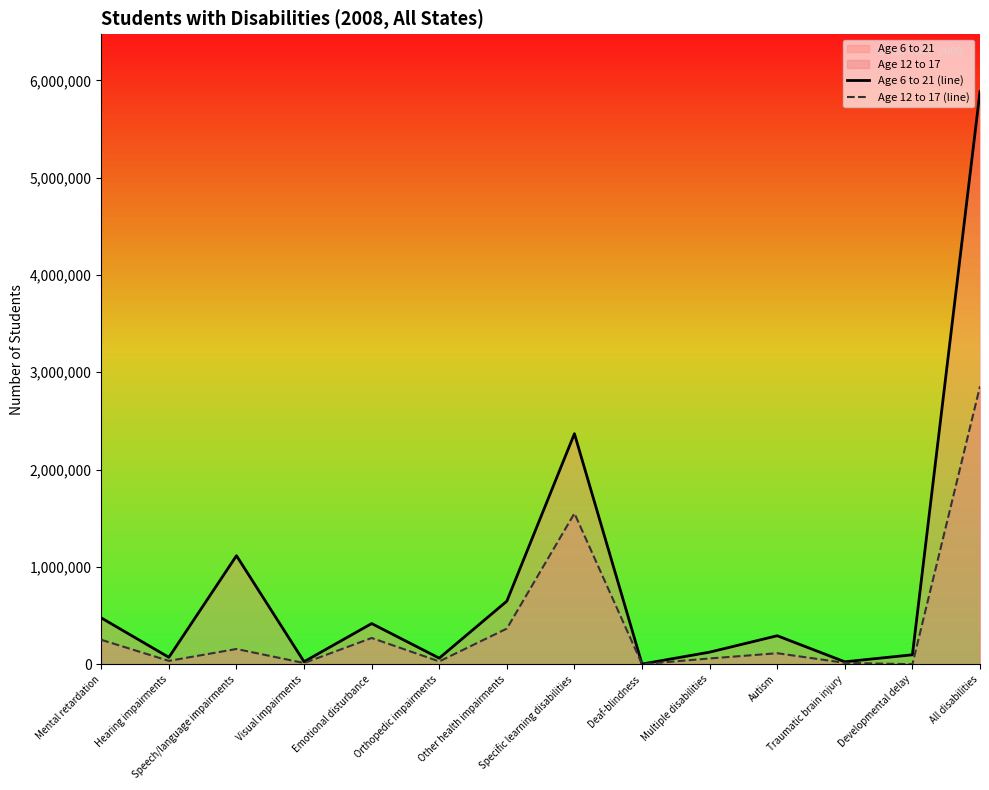

What is the value of the Age 6 to 21 (line) point at the 5th from the left?

417872